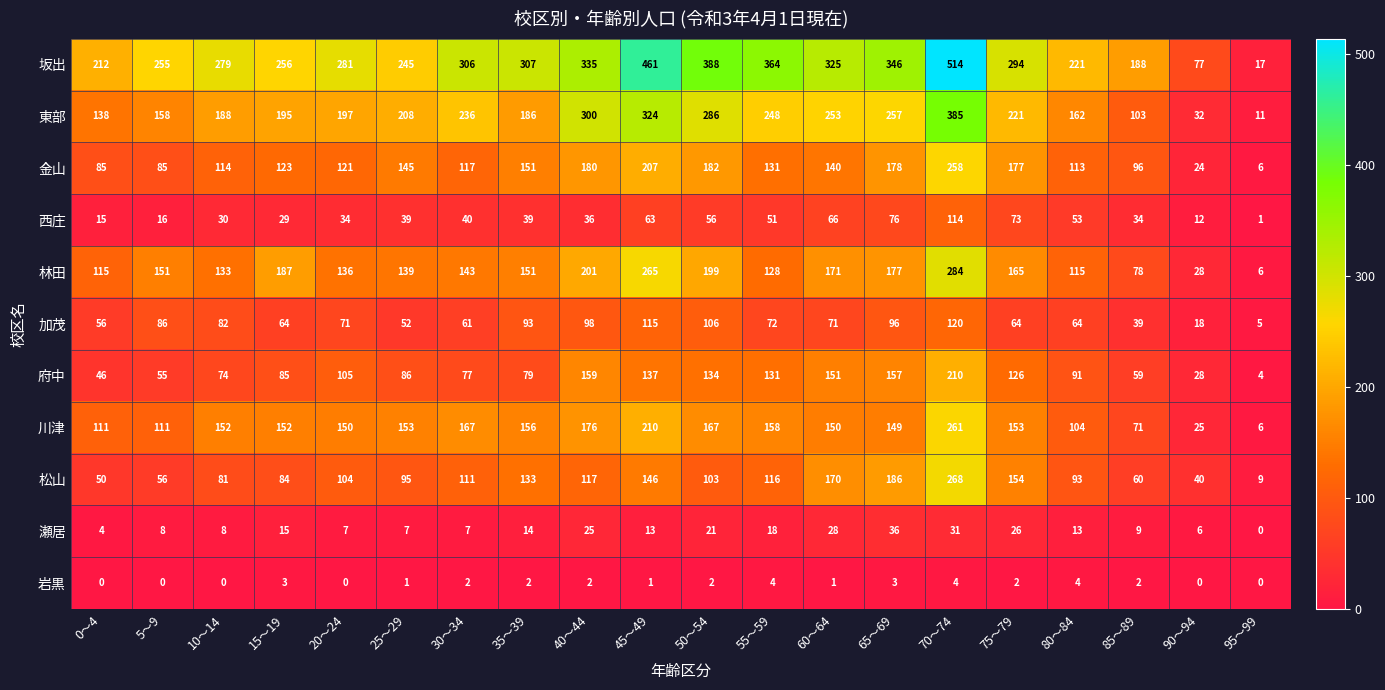

At which label does 岩黒 first exceed 2?

15～19